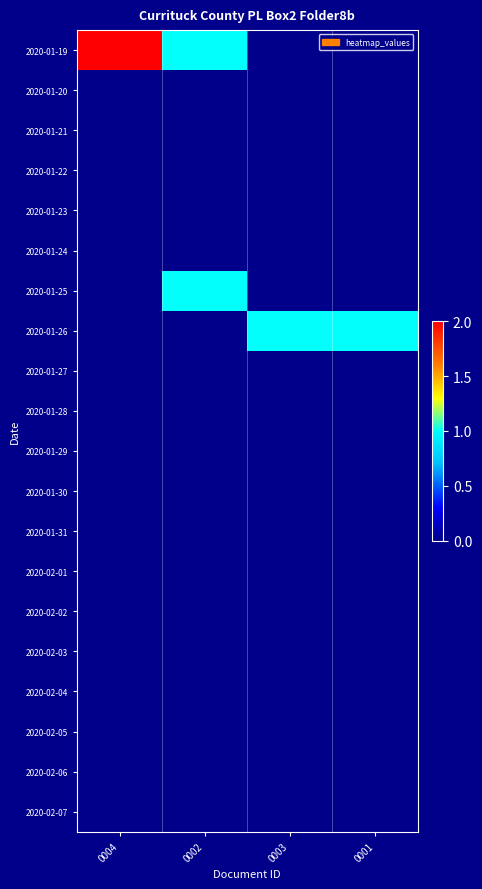

What is the greatest value displayed?

2